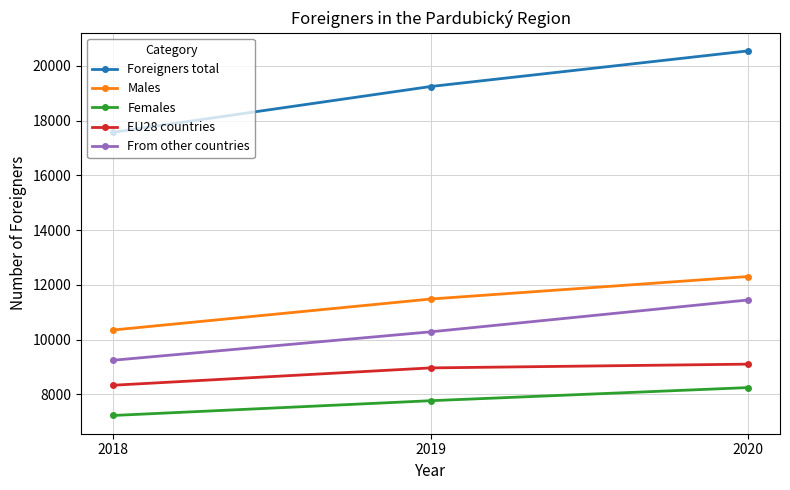

How many lines are shown in the chart?

5